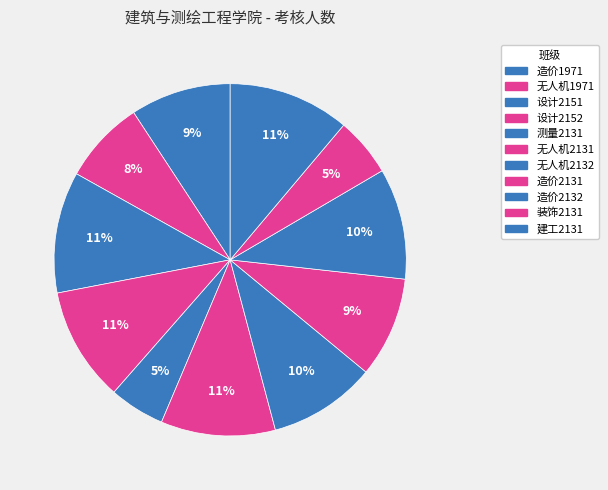

How much of the chart is everything except 设计2151?

88.9%